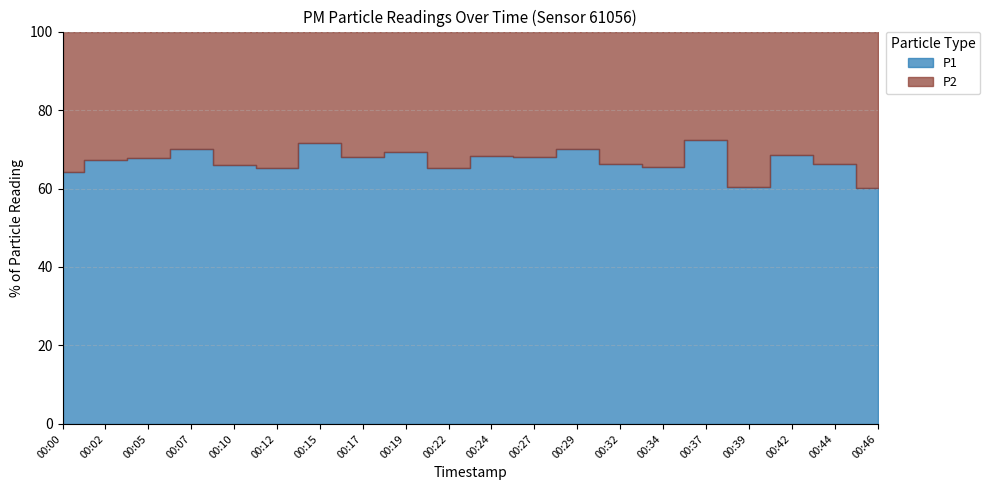

List the series in order of their overall mean, highest first.

P1, P2